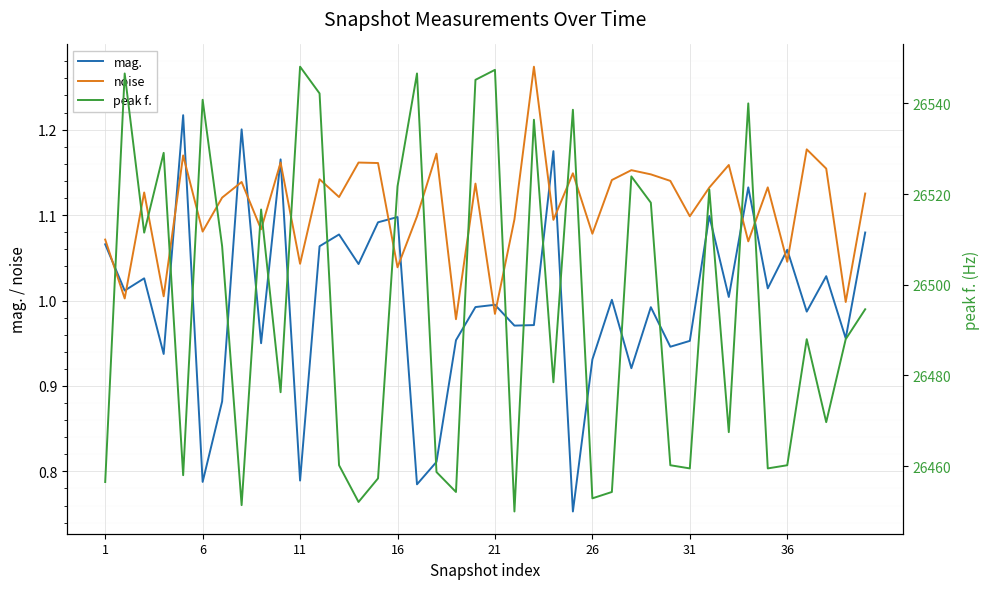

Is it true that mag. equals 1.1 at 33?

True